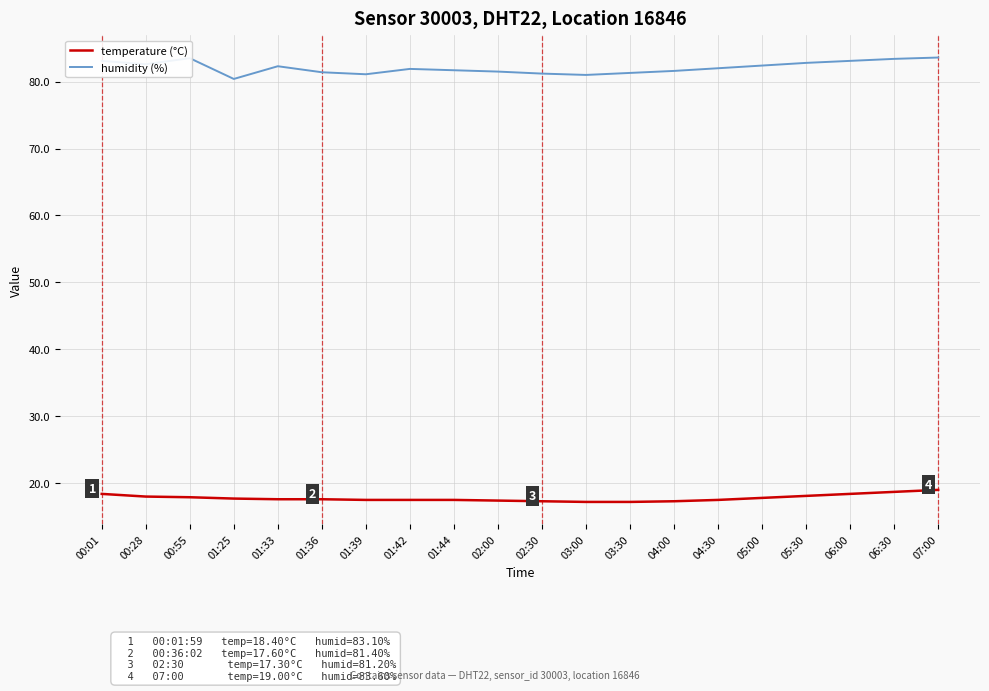

What is the difference between the highest and lowest values at 02:30?

63.9